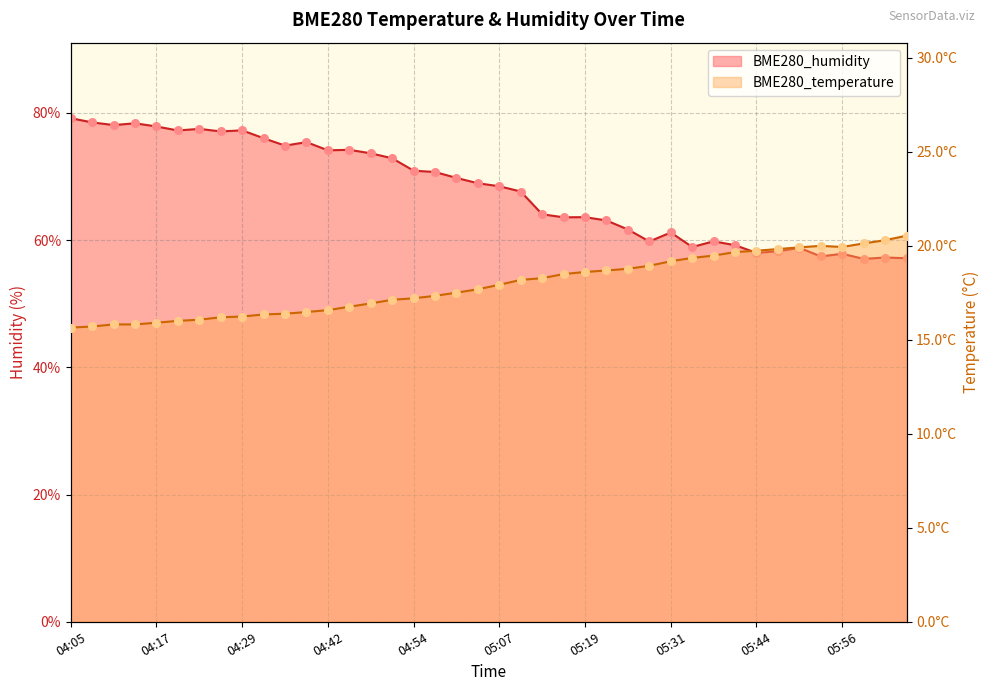

What are all the series names shown in the legend?

BME280_temperature, BME280_humidity